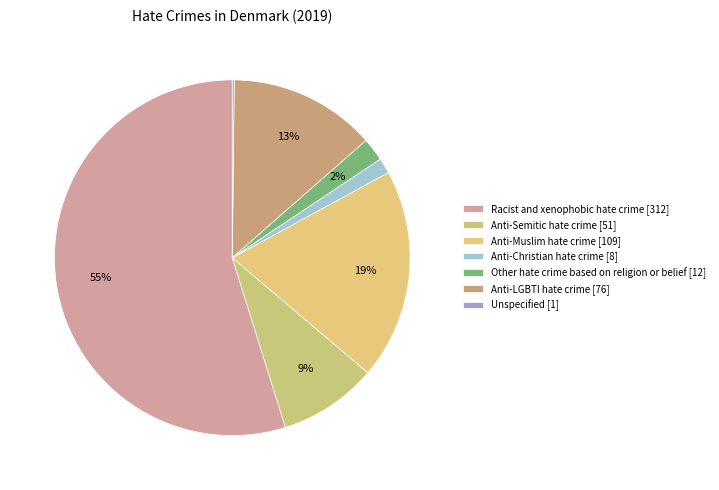

What is the ratio of the value at Anti-Muslim hate crime to the value at Unspecified?

109.0